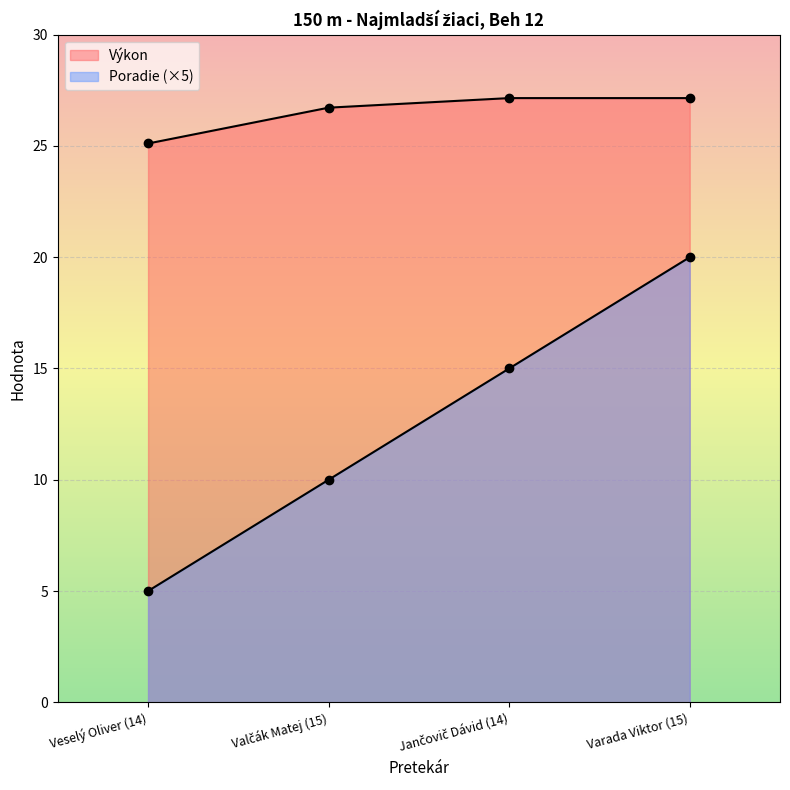

At which category is the sum across all series the highest?

Varada Viktor (15)